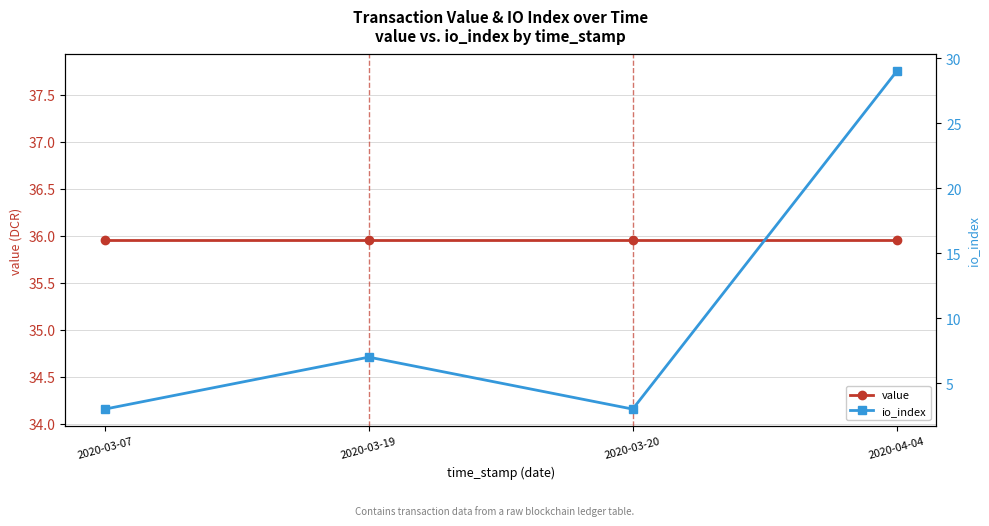

At which category does io_index reach its first local valley?

2020-03-20